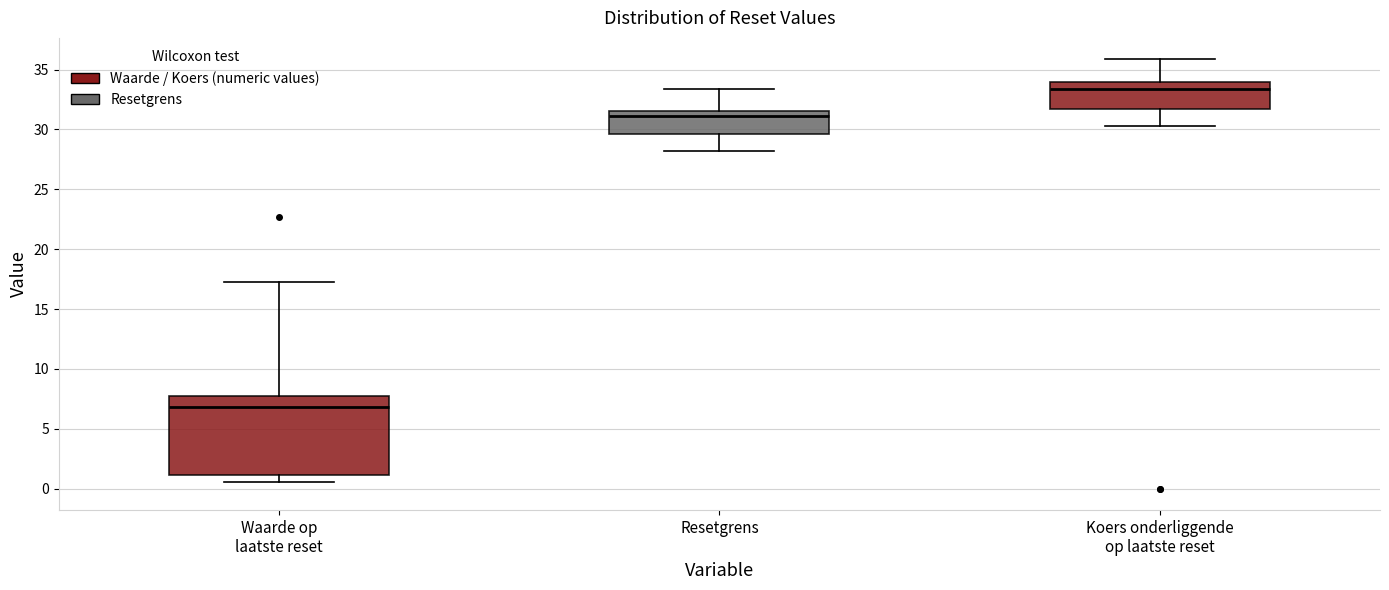

Reading left to right, read every box against the y-axis: the position of its median line, the range the box covers, and the ends of its whiskers. The values are not printed on the chart, so give them approximately, as read against the axis.

Waarde op laatste reset: median 7.0, box 1.0 to 8.0, whiskers 0.5 to 17.0
Resetgrens: median 31.0, box 29.5 to 31.5, whiskers 28.0 to 33.5
Koers onderliggende op laatste reset: median 33.5, box 31.5 to 34.0, whiskers 30.5 to 36.0